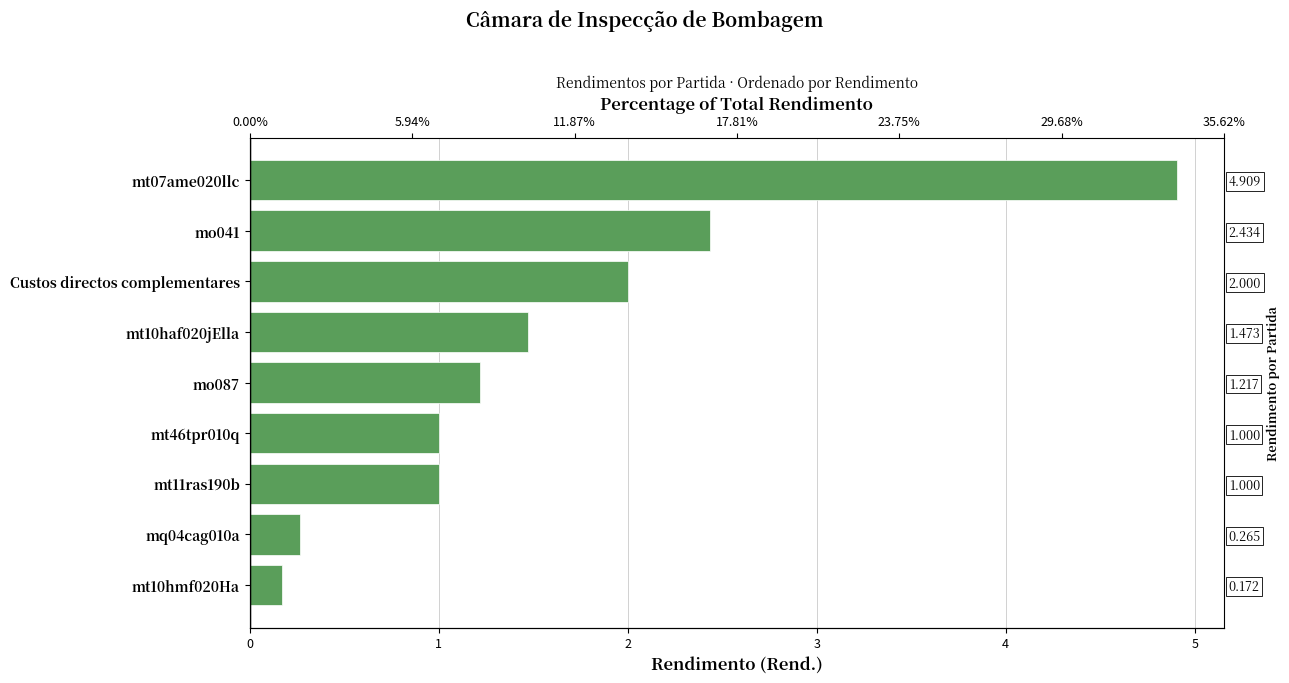

Approximately how many times larger is the value at mt46tpr010q compared to mt07ame020llc?

0.2